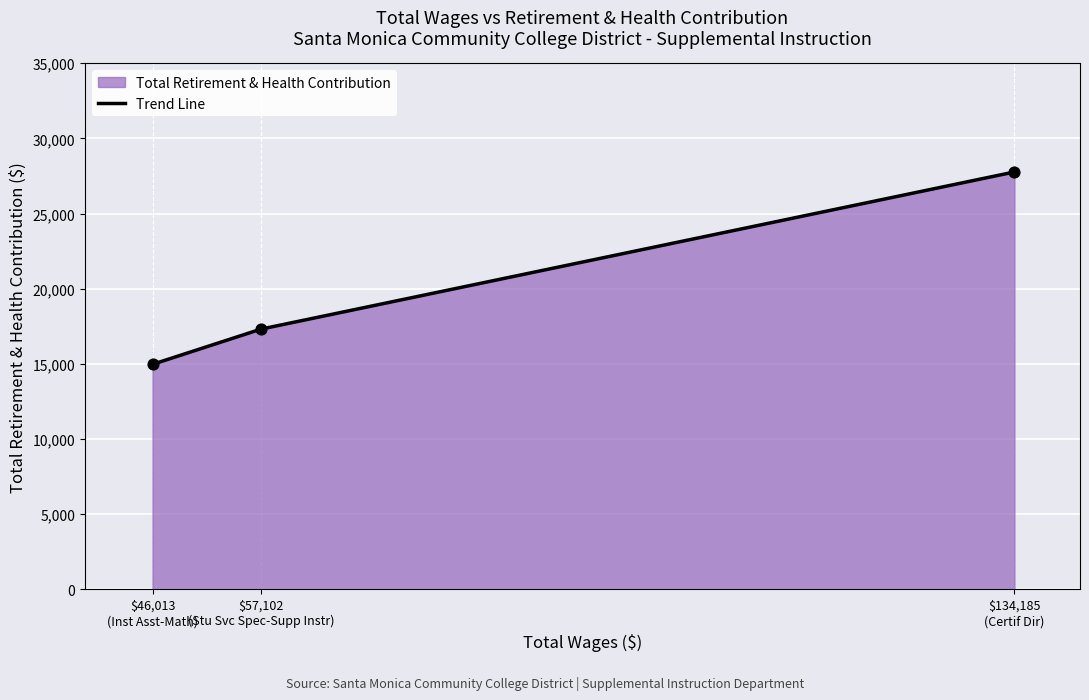

Between $134,185
(Certif Dir) and $46,013
(Inst Asst-Math), which is larger?

$134,185
(Certif Dir)